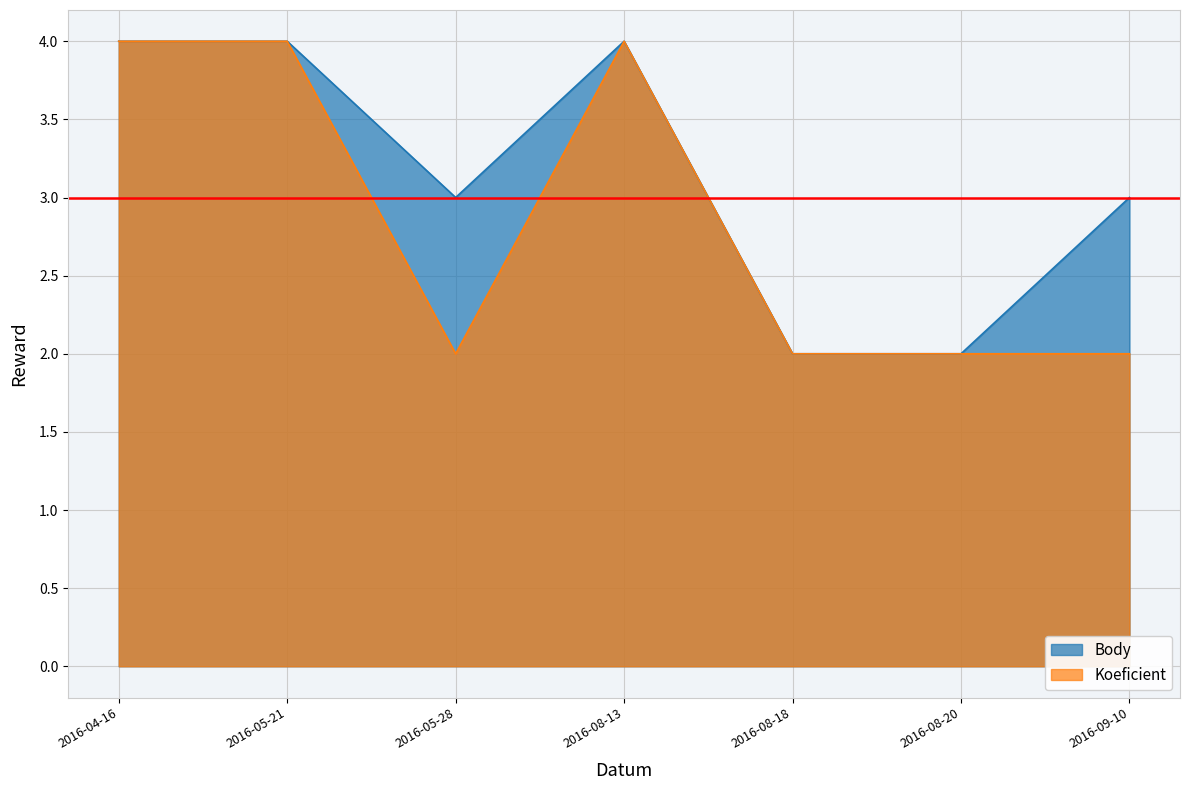

True or false: Body and Koeficient intersect in this chart.

False